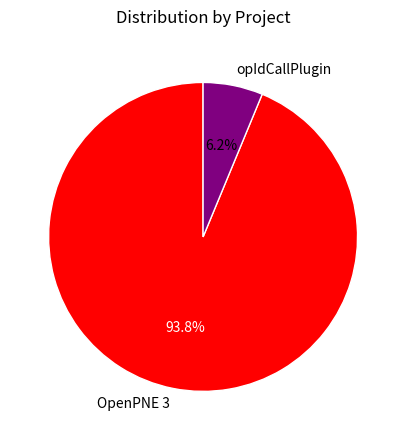

Does any single category account for the majority?

Yes